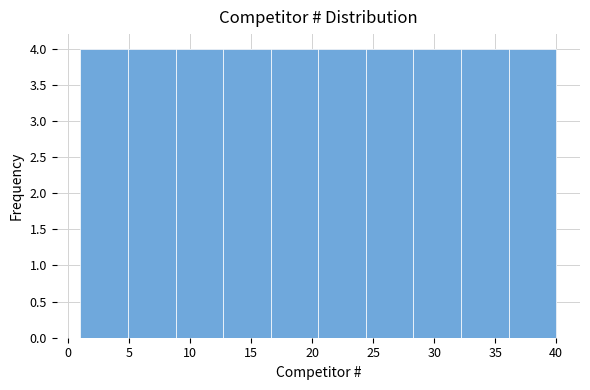

Reading left to right, list every bar in this chart as the range it spans on the x-axis followed by its height. Neither the bar edges nor the heights are printed on the chart, so give them approximately, as read against the axes.

1.0 to 4.9: 4
4.9 to 8.8: 4
8.8 to 12.7: 4
12.7 to 16.6: 4
16.6 to 20.5: 4
20.5 to 24.4: 4
24.4 to 28.3: 4
28.3 to 32.2: 4
32.2 to 36.1: 4
36.1 to 40.0: 4